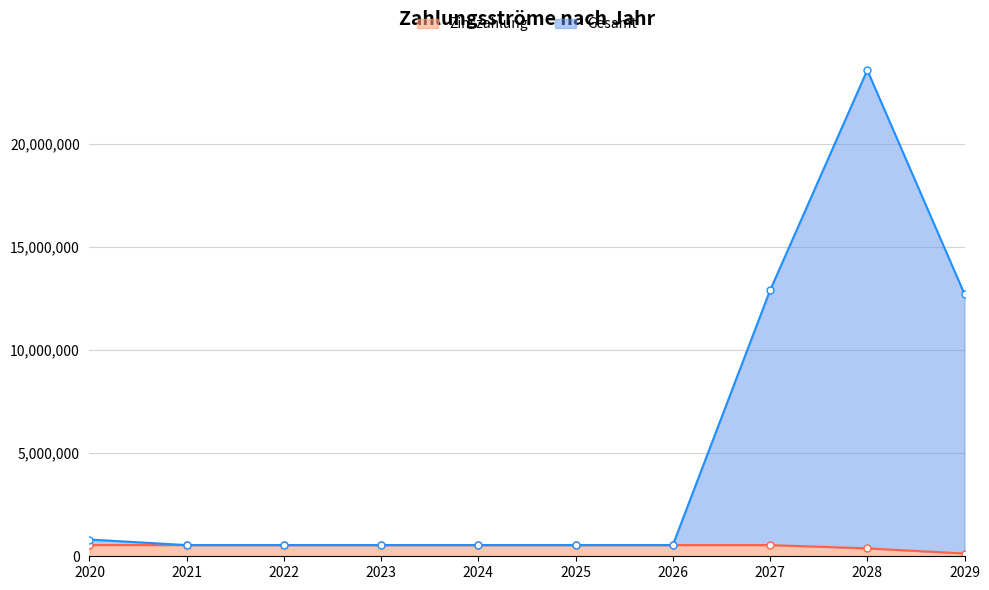

Read the Gesamt value at 2023.

542904.8